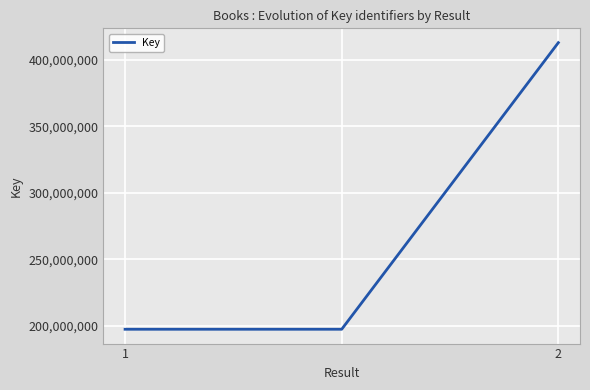

What is the average value?

269243790